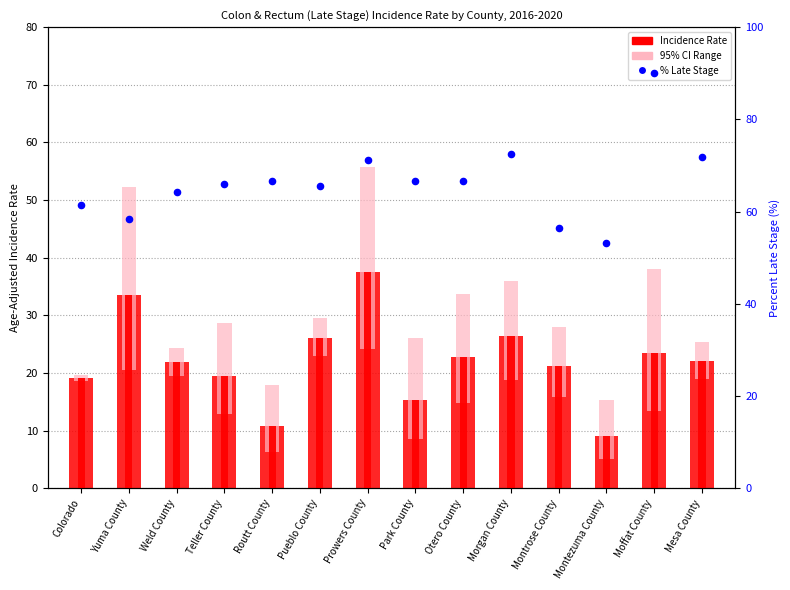

At how many categories does at least one series exceed 71?

4